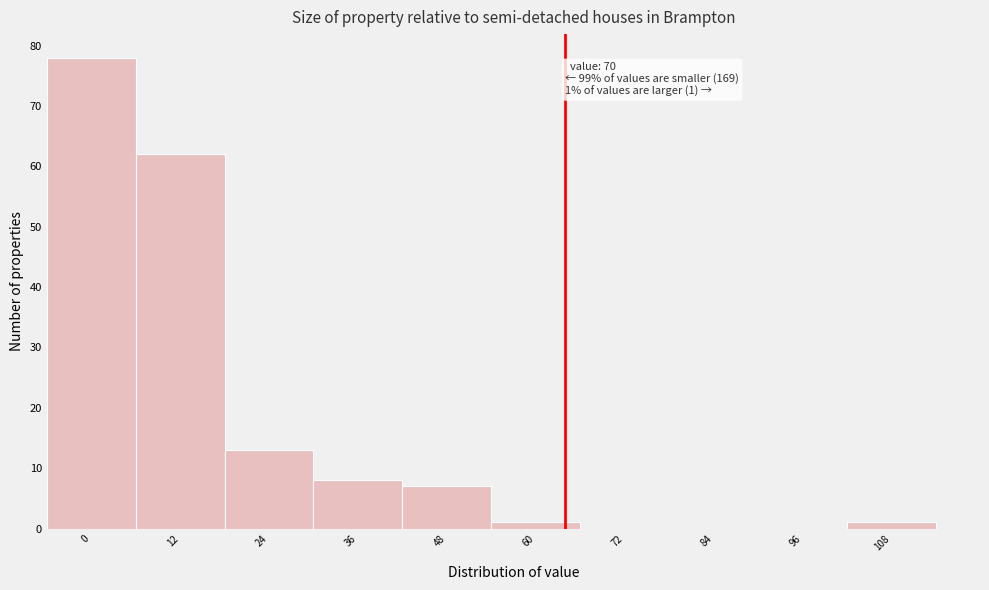

Reading right to left, transcribe all the data shown in this chart.

108=1	96=0	84=0	72=0	60=1	48=7	36=8	24=13	12=62	0=78